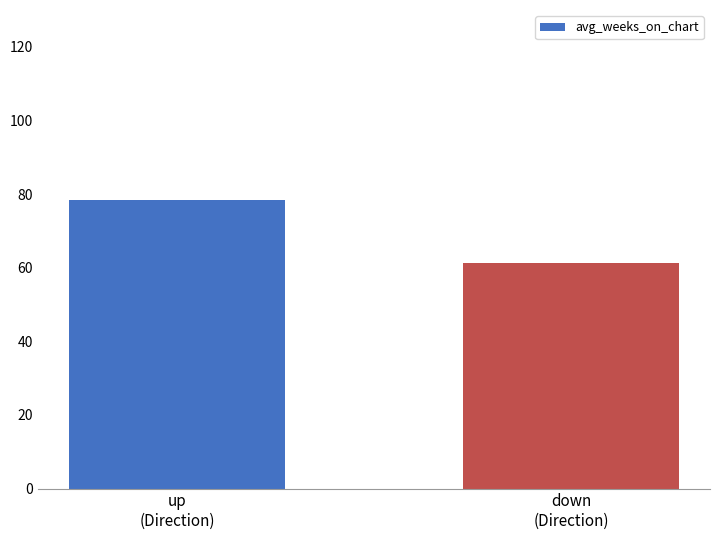

Rank the categories by value from lowest to highest.

down
(Direction), up
(Direction)